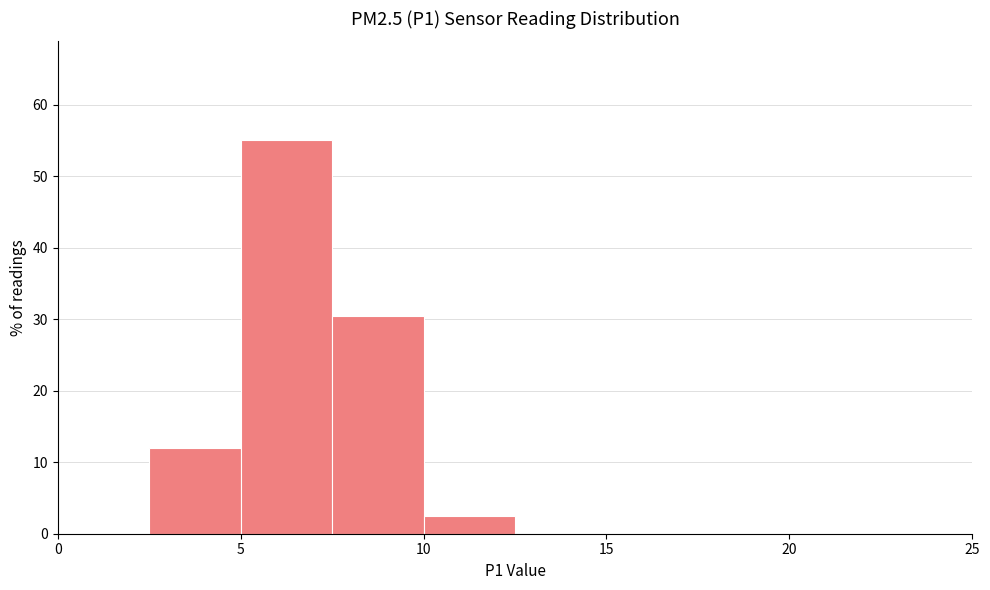

Reading left to right, transcribe this chart: for each bar, give the range it covers on the x-axis and its height. The values are not printed on the chart, so give them approximately, as read against the axis.

0.0 to 2.5: 0
2.5 to 5.0: 12
5.0 to 7.5: 55
7.5 to 10.0: 30
10.0 to 12.5: 3
12.5 to 15.0: 0
15.0 to 17.5: 0
17.5 to 20.0: 0
20.0 to 22.5: 0